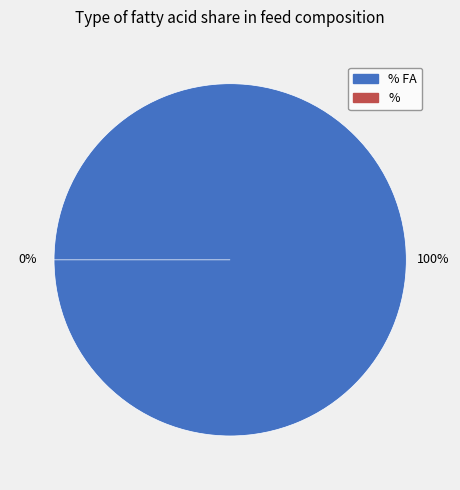

True or false: % FA accounts for 100% of the total.

True